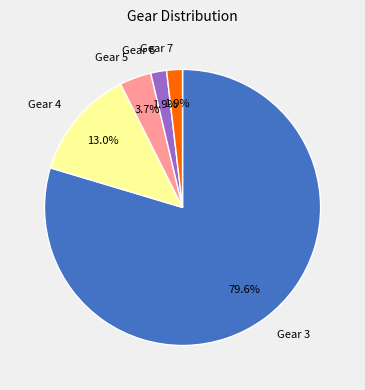

What is the largest slice in the pie chart?

Gear 3